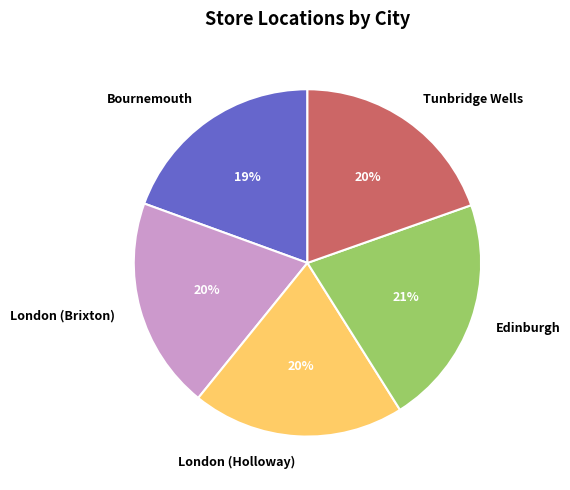

Is there a majority slice in this chart?

No